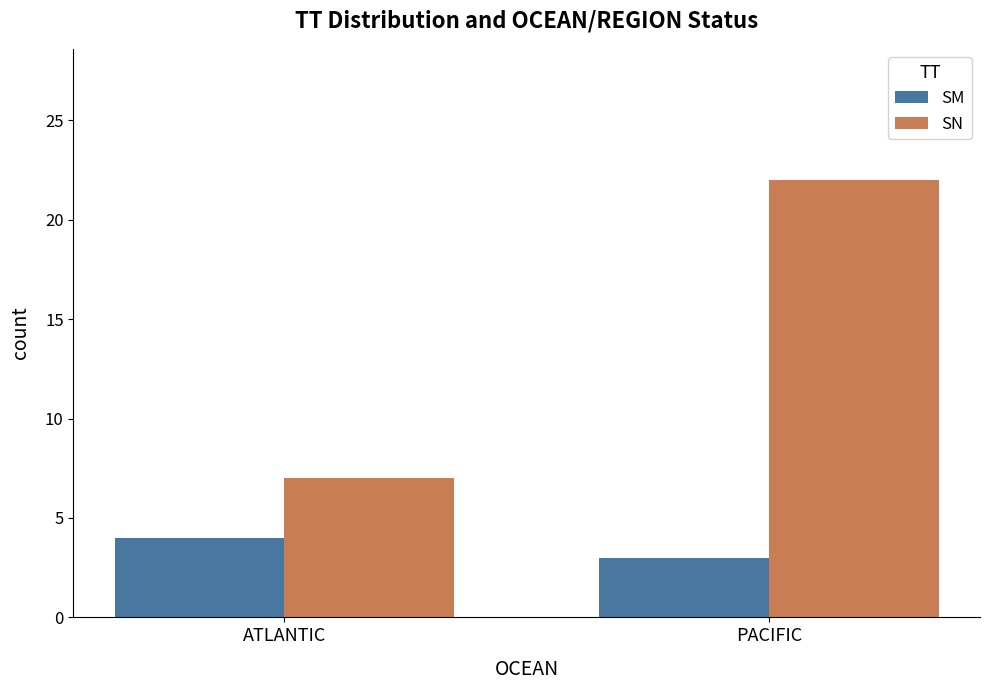

What is the label of the 2nd bar from the right?

ATLANTIC